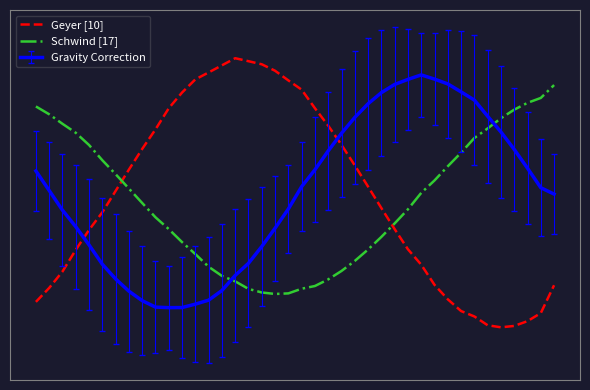

What are all the series names shown in the legend?

Geyer [10], Schwind [17], Gravity Correction